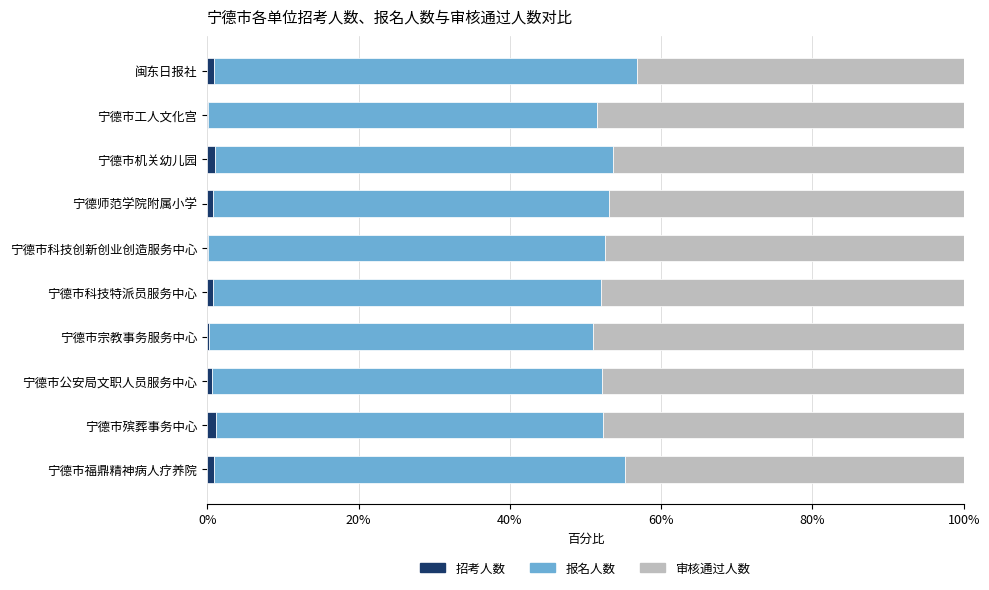

What are all the series names shown in the legend?

招考人数, 报名人数, 审核通过人数